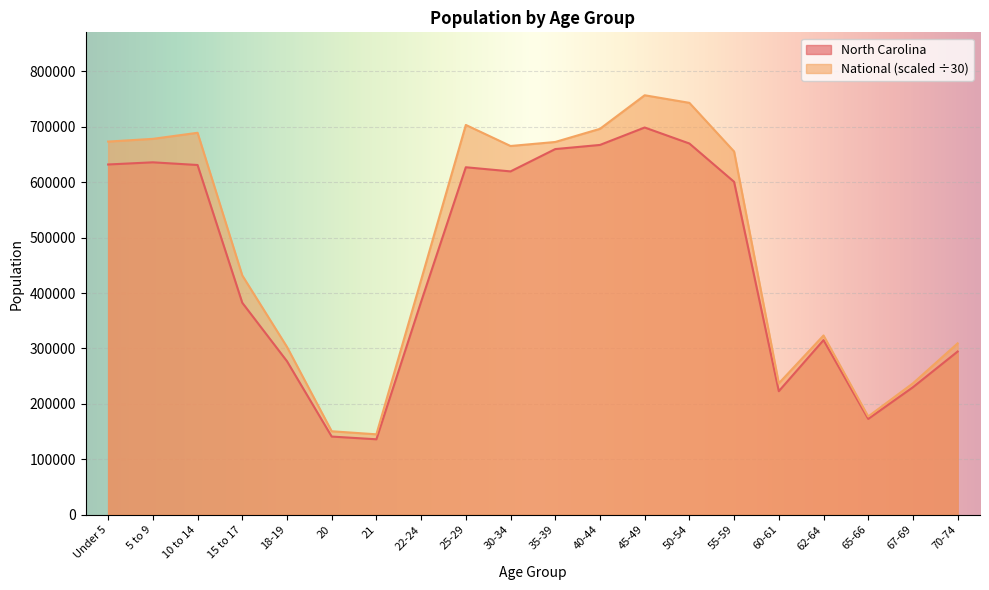

Reading right to left, extract all data points from this chart.

North Carolina: 294543.0	230105.0	172919.0	315115.0	222924.0	600722.0	669893.0	698753.0	667308.0	659843.0	619557.0	627036.0	384328.0	136169.0	141076.0	277045.0	382546.0	631104.0	635945.0	632040.0
National: 309272.2	237178.7	177330.1	323473.2	237124.2	655493.5	743270.8	756953.0	696365.5	672654.7	665403.3	703395.0	423752.5	145143.1	150637.6	302869.6	431808.5	689239.8	678288.6	673378.7